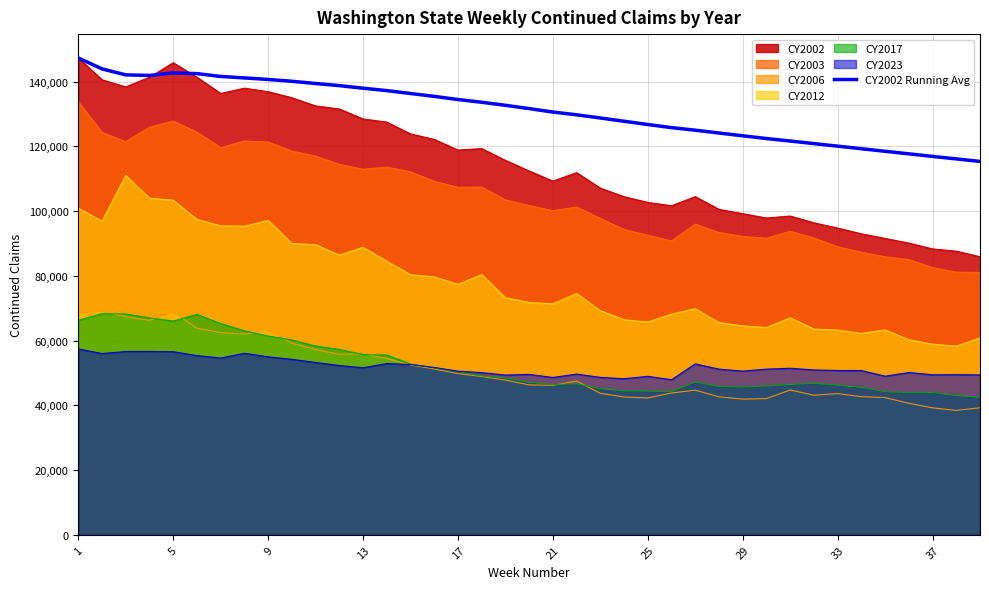

The value of CY2023 at 1 is 94093.5. True or false?

False